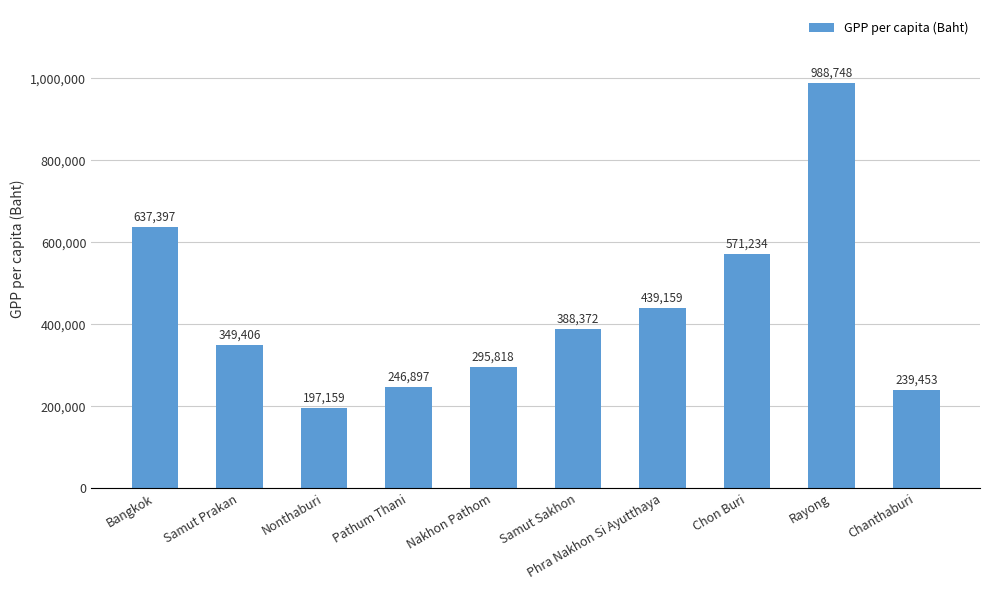

List the labels in order of value, largest first.

Rayong, Bangkok, Chon Buri, Phra Nakhon Si Ayutthaya, Samut Sakhon, Samut Prakan, Nakhon Pathom, Pathum Thani, Chanthaburi, Nonthaburi